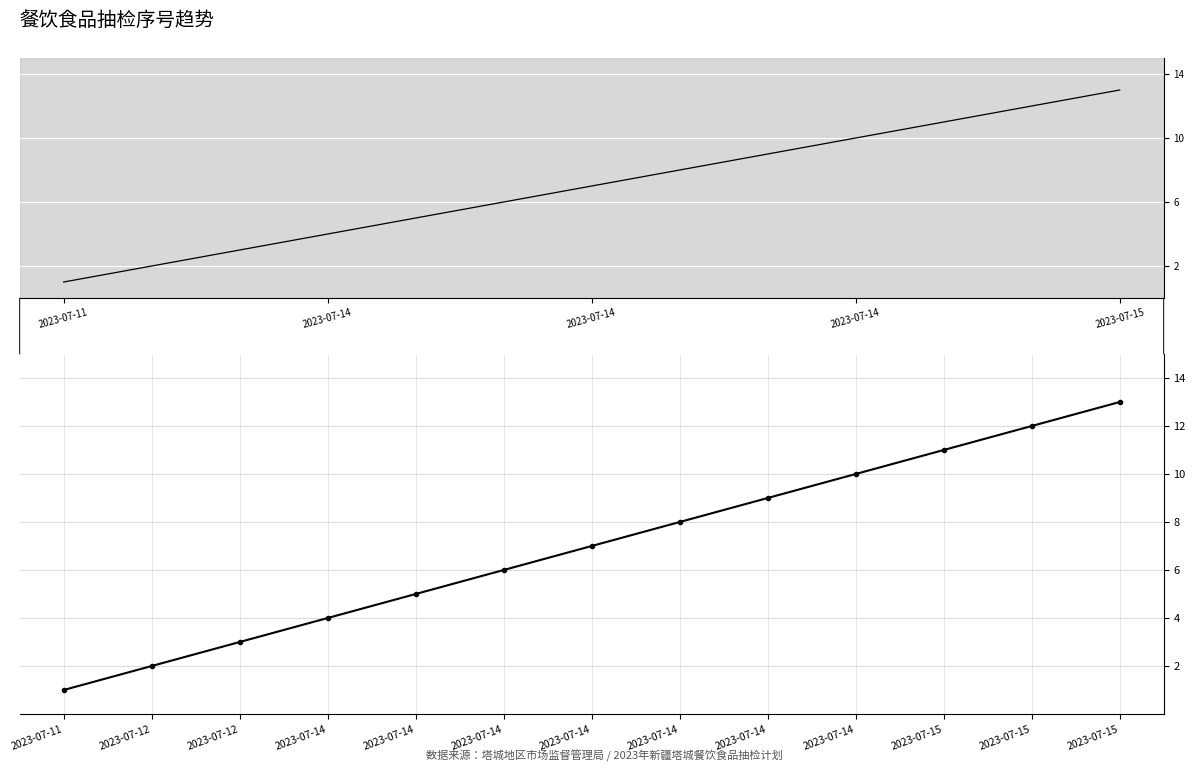

Between 2023-07-14 and 2023-07-12, which is larger?

2023-07-14